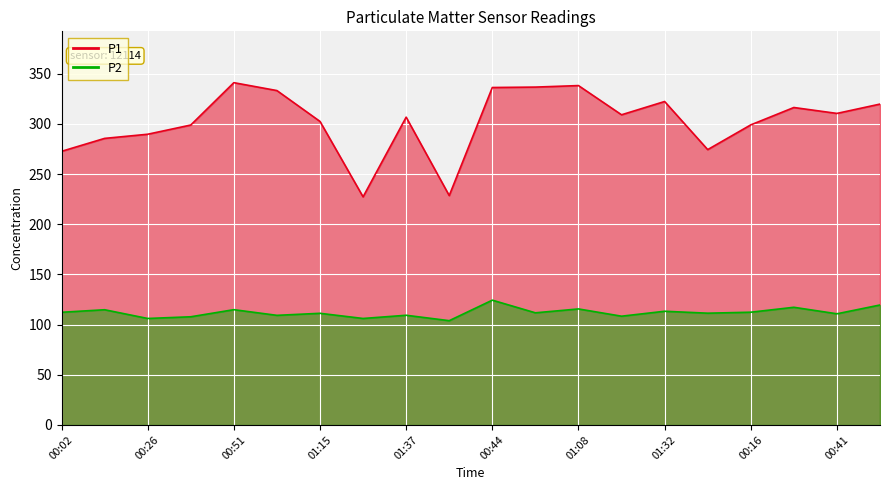

Where is P2 nearest to the value 114?

01:32